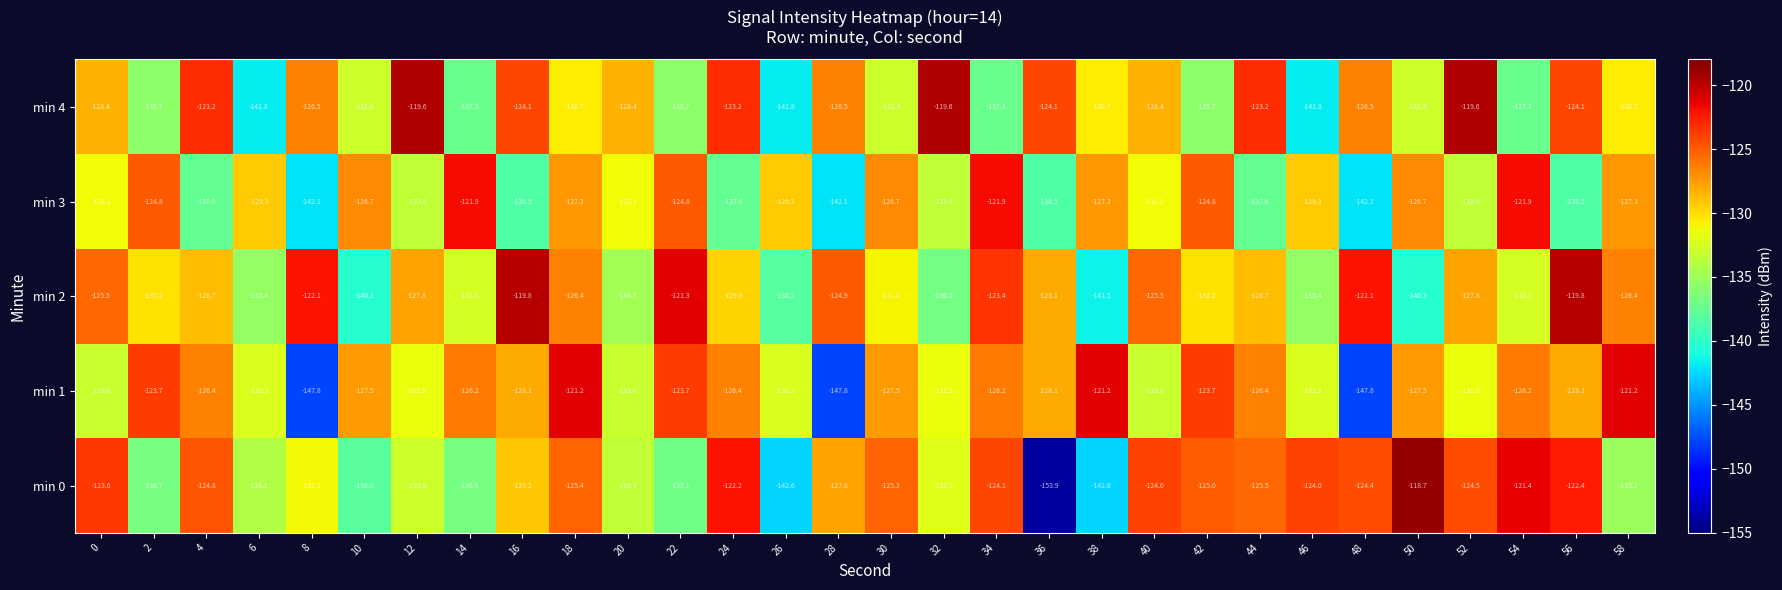

How many categories are shown in the chart?

30